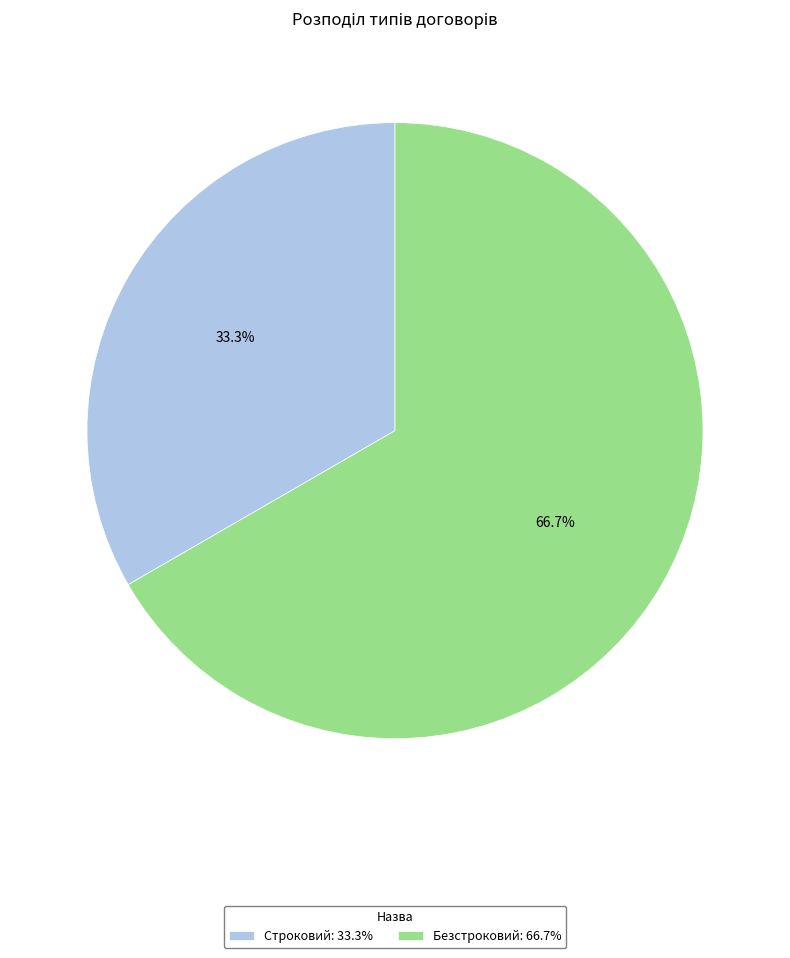

Between Безстроковий: 66.7% and Строковий: 33.3%, which is larger?

Безстроковий: 66.7%